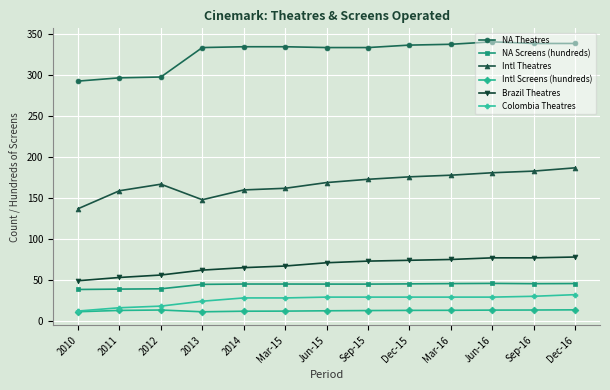

What is the maximum value for Colombia Theatres?

32.0